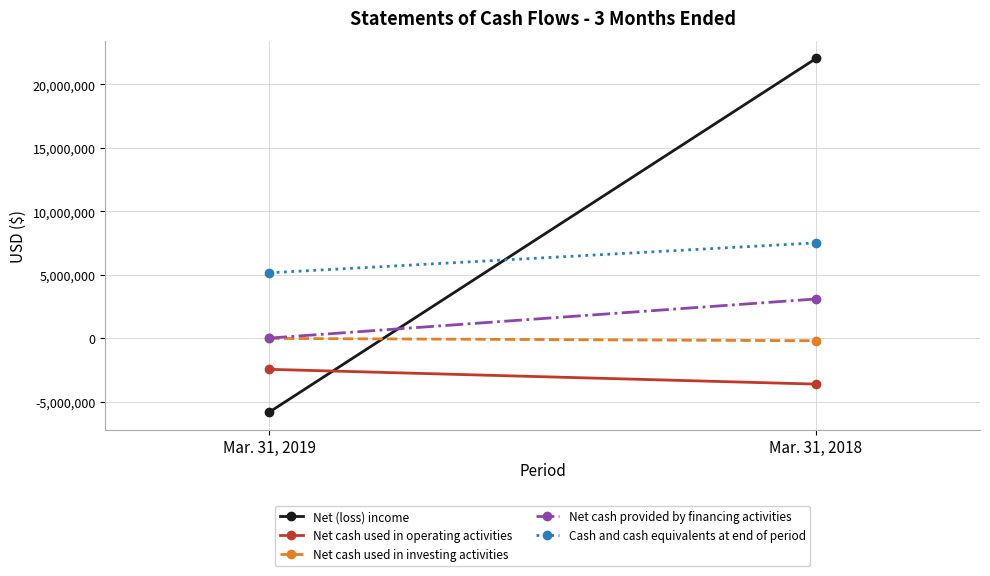

How many series are shown in this chart?

5